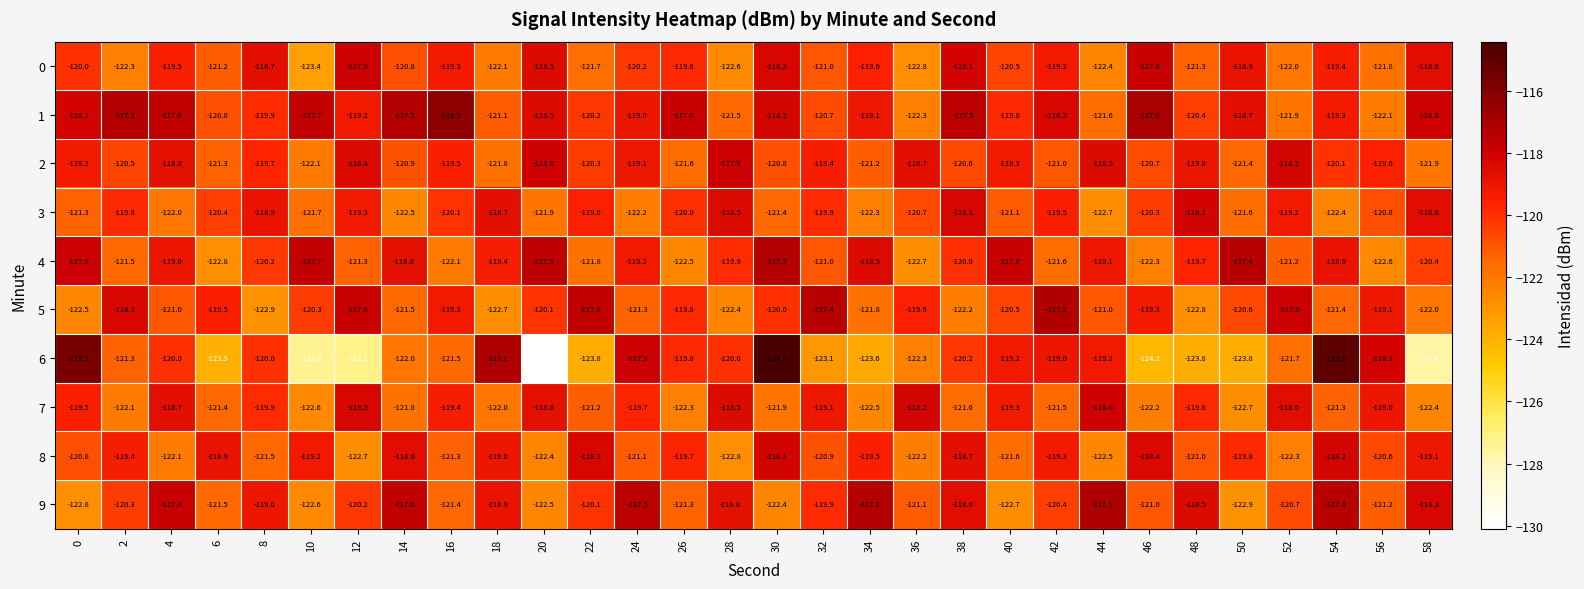

Which series has the widest spread of values?

6